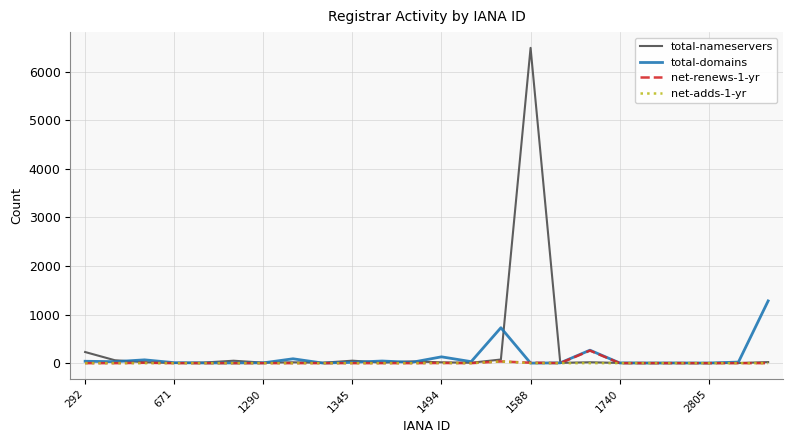

Which series has the largest range (max minus min)?

total-nameservers